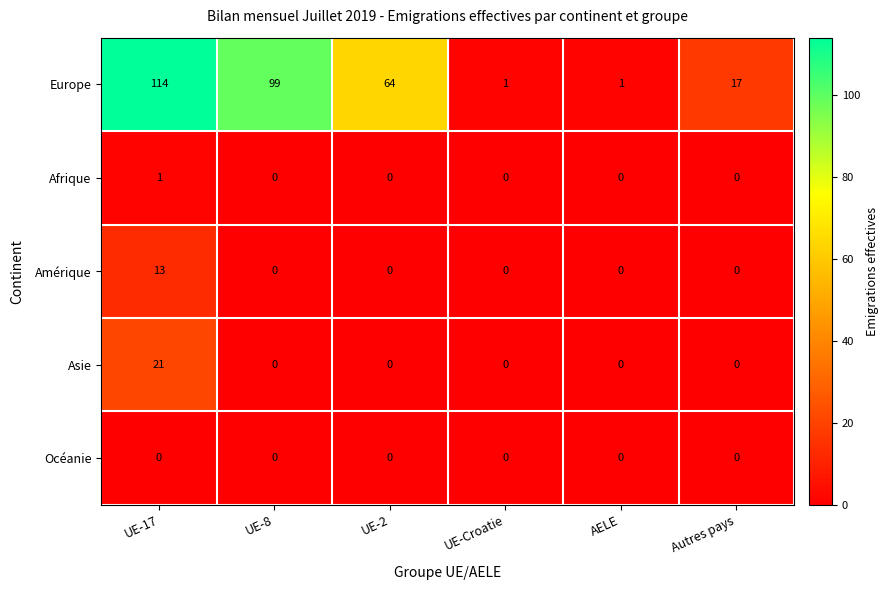

Which series changed the most between UE-8 and Autres pays?

Europe